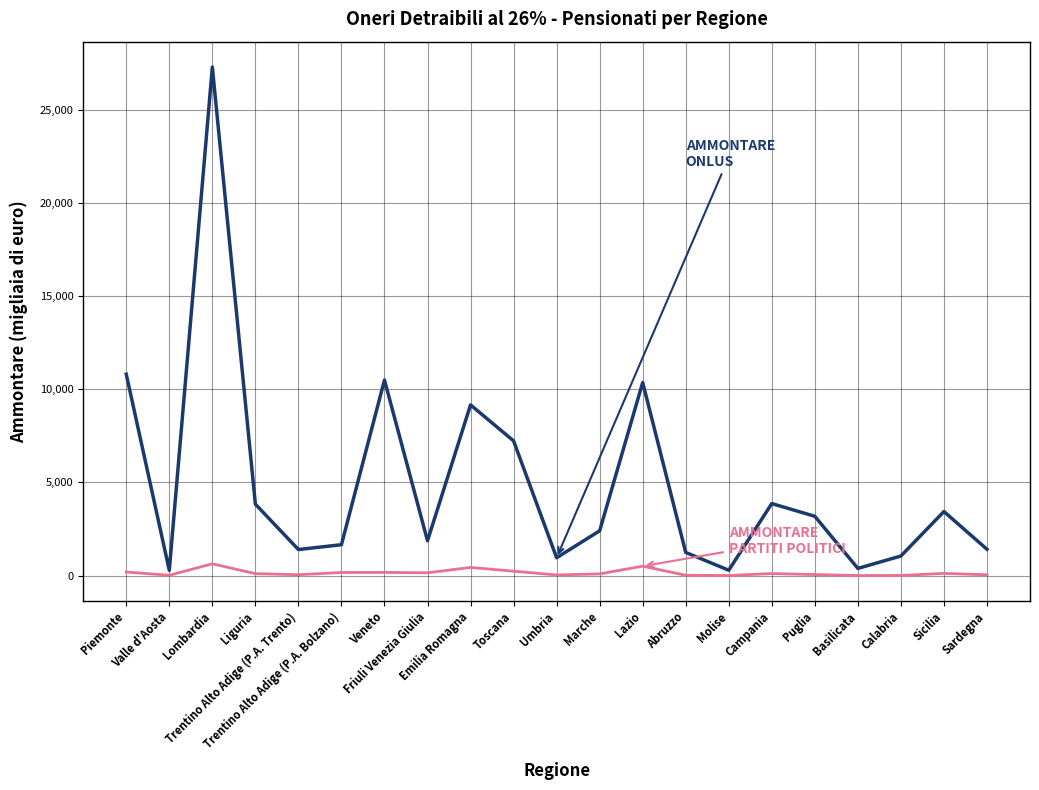

What is the total value across all series at Abruzzo?

1258